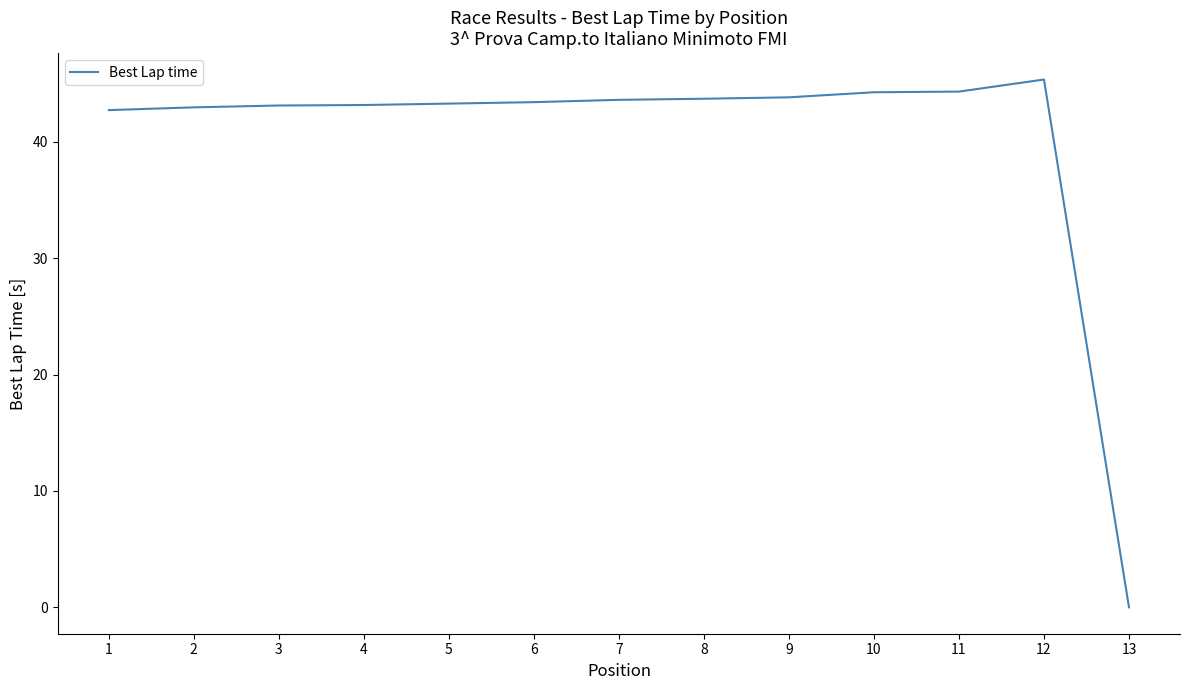

At which category does the chart reach its peak across all series?

12